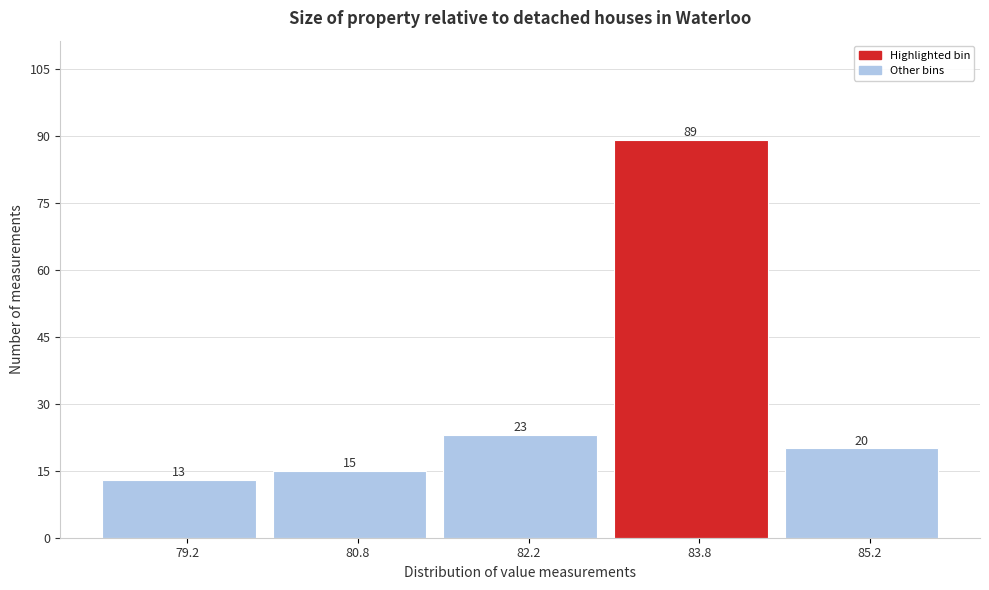

Reading left to right, transcribe this chart: for each bar, give the range it covers on the x-axis and its height. The bar edges are not printed on the chart, so give them approximately, as read against the axis.

78.5 to 80.0: 13
80.0 to 81.5: 15
81.5 to 83.0: 23
83.0 to 84.5: 89
84.5 to 86.0: 20